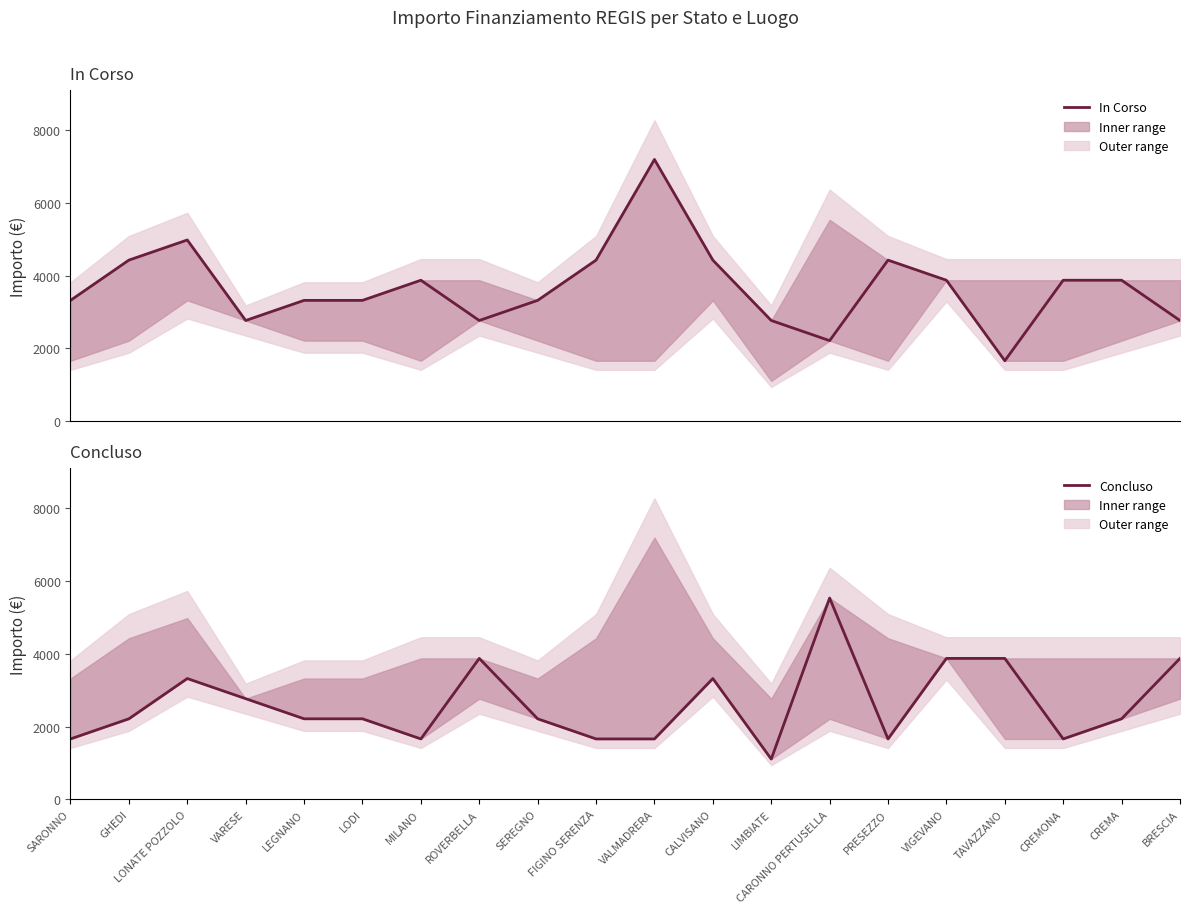

Where is the first local maximum for In Corso?

LONATE POZZOLO